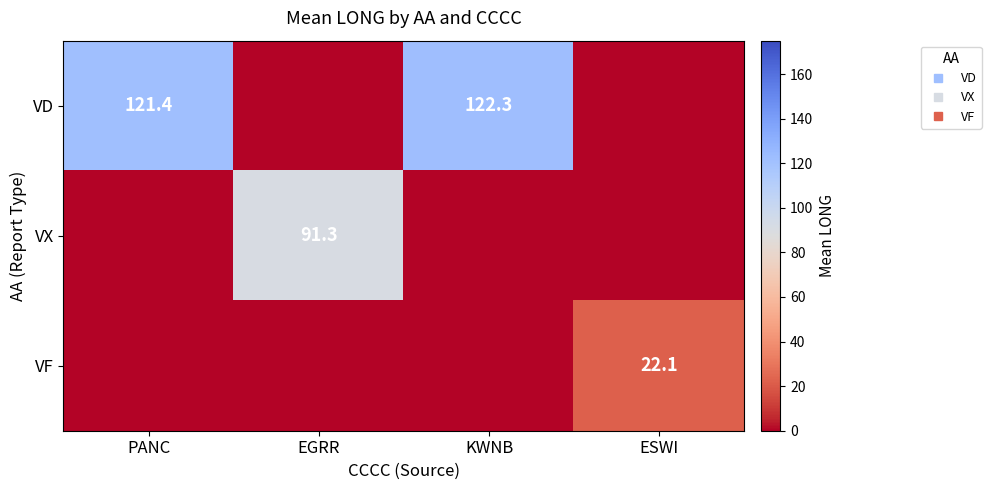

Which series has the widest spread of values?

VD